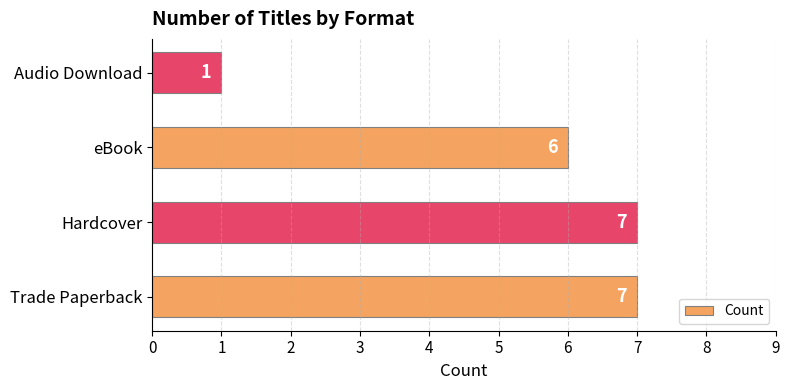

Reading bottom to top, what are all the values shown in this chart?

Trade Paperback=7	Hardcover=7	eBook=6	Audio Download=1